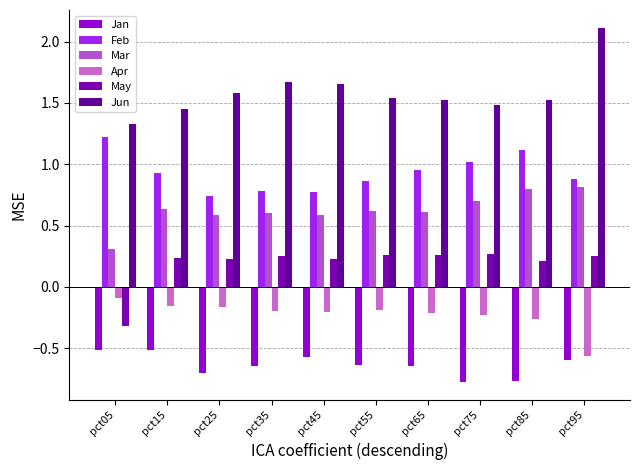

What is the lowest value of the Jan series?

-0.8